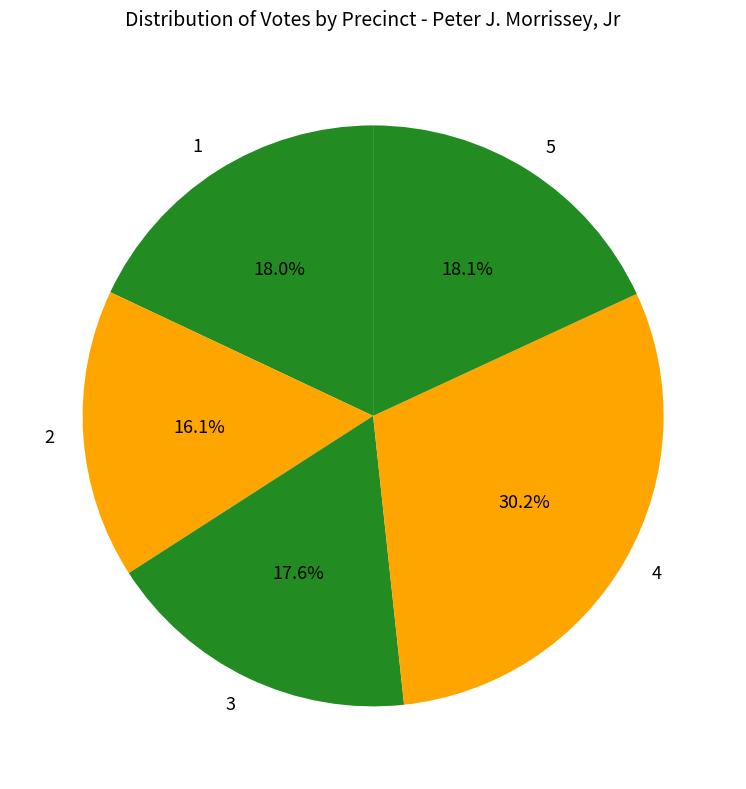

Combined, do 4 and 1 account for over 50%?

No